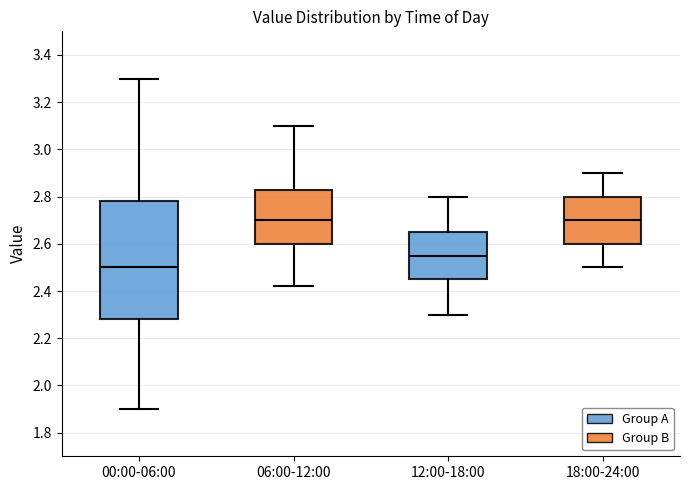

Which box is the tallest, from its lower edge to its upper edge?

00:00-06:00